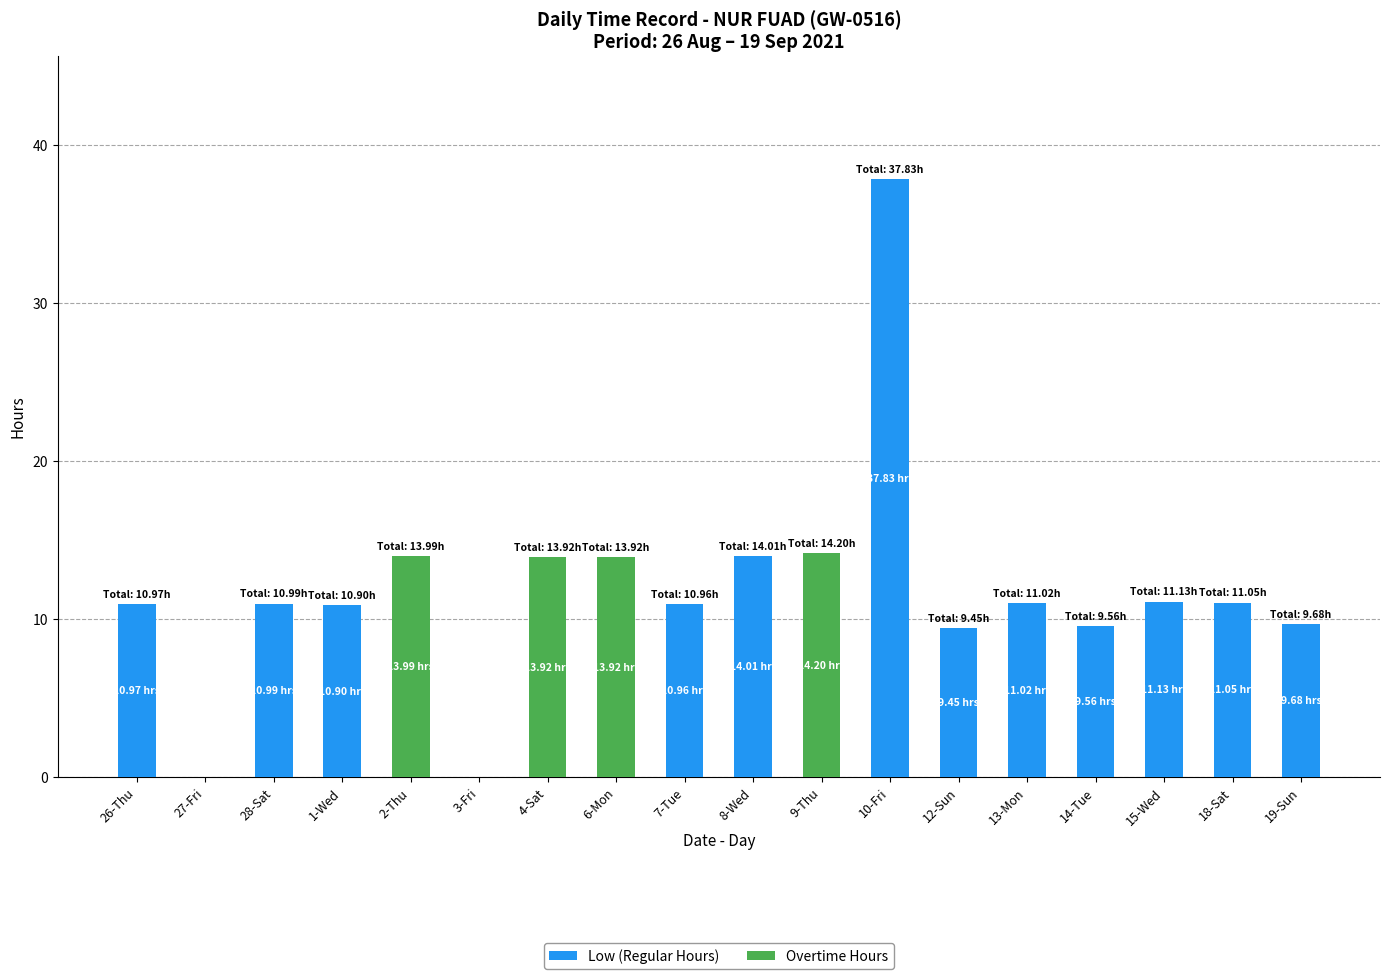

What is the total value across all series at 26-Thu?

11.0